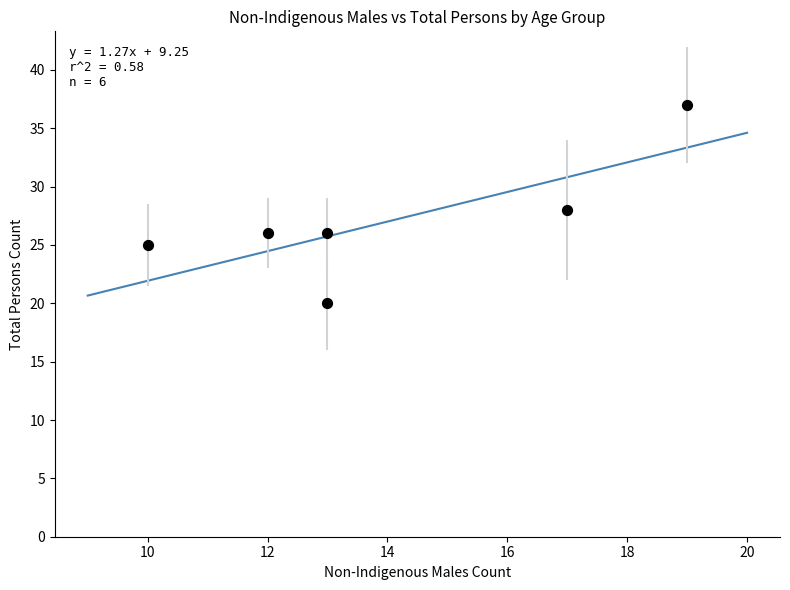

What is the average Y value?

27